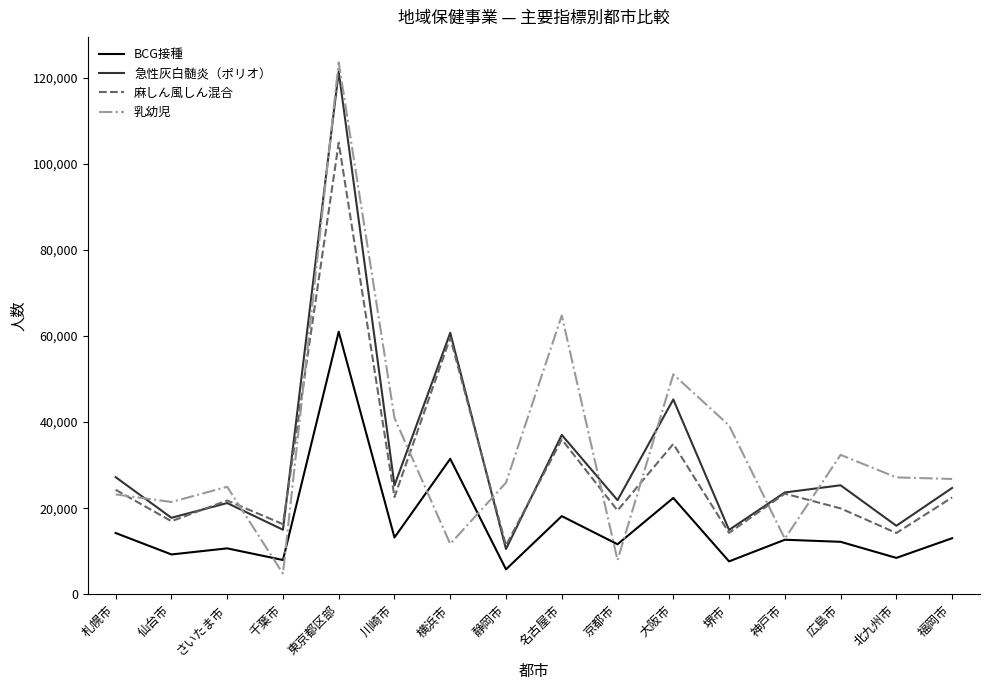

At which category is the sum across all series the highest?

東京都区部